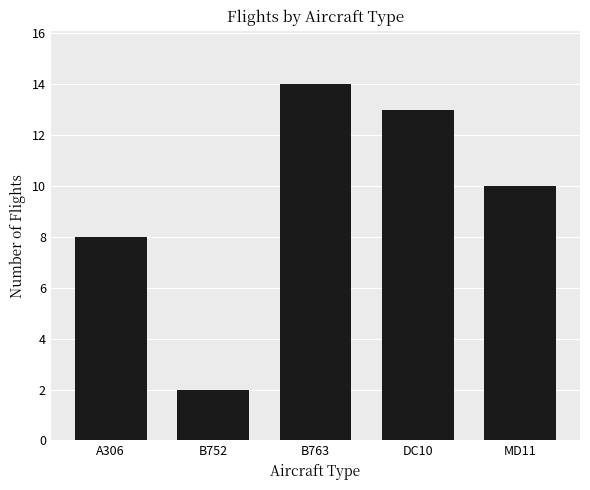

Between DC10 and MD11, which is larger?

DC10